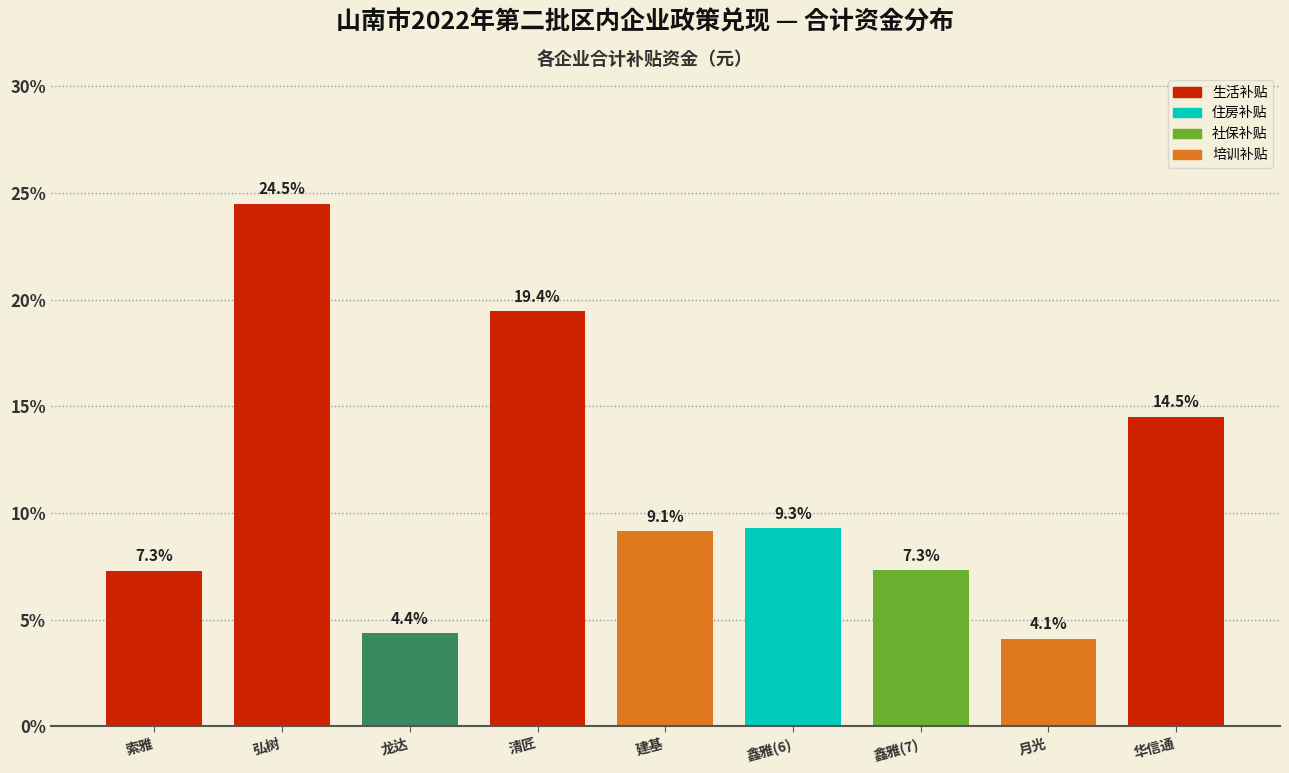

Reading left to right, list all the values displayed in this chart.

7.3	24.5	4.4	19.4	9.1	9.3	7.3	4.1	14.5